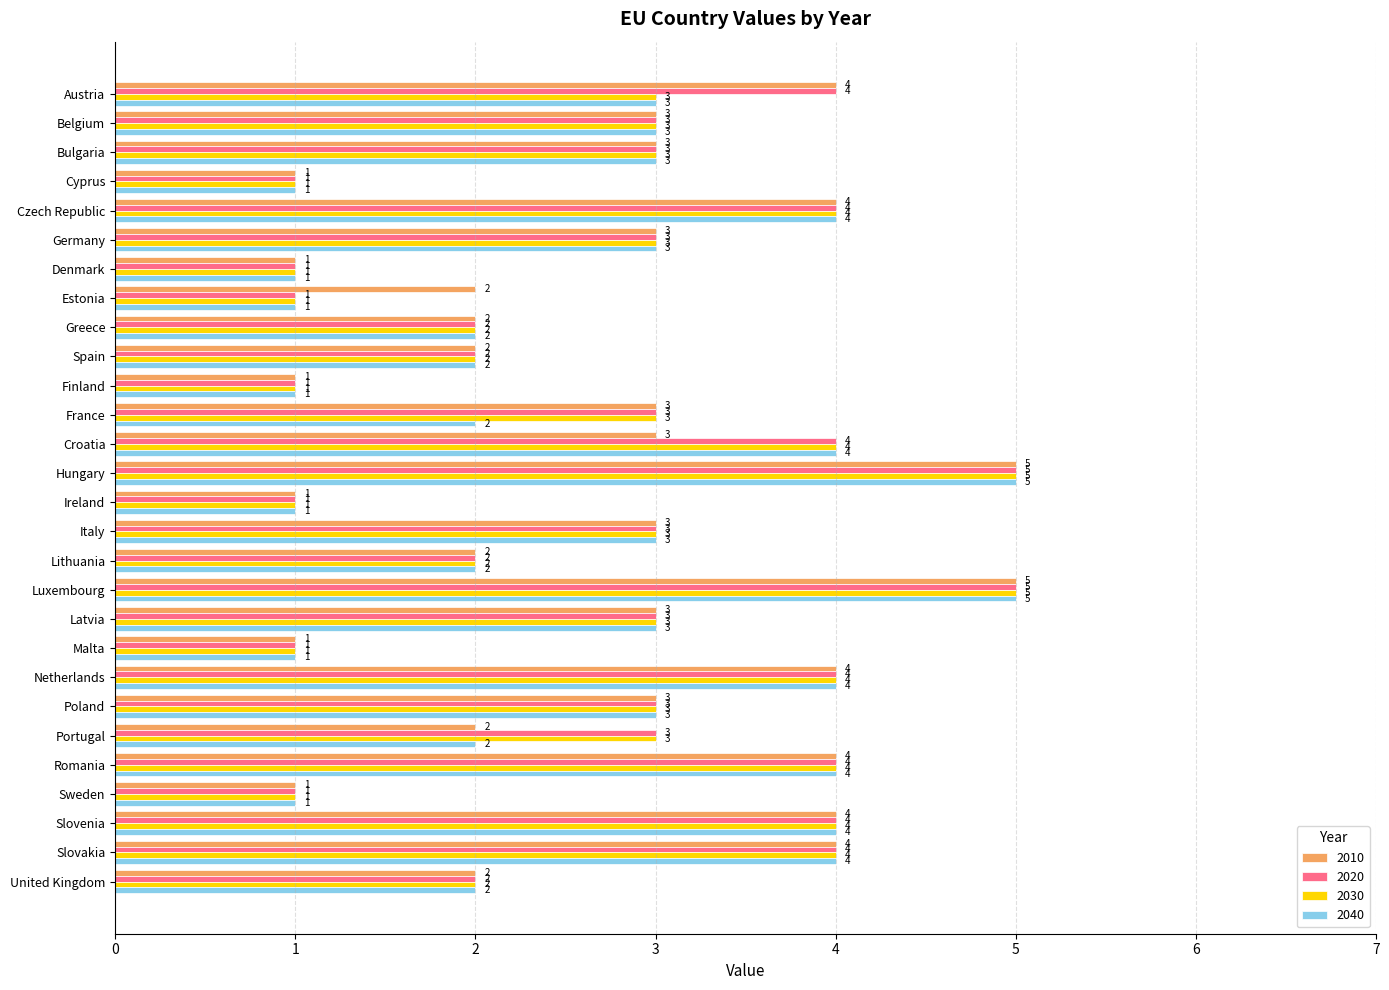

The 2040 series shows 1 at France. True or false?

False